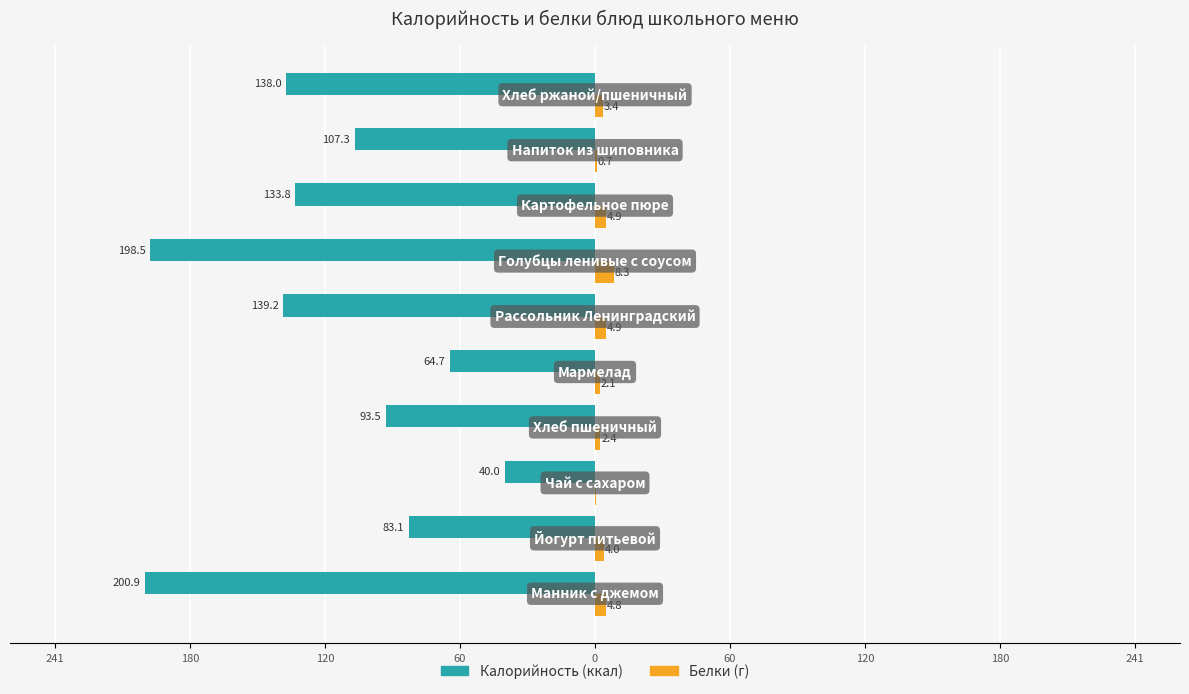

The value of Белки at 60 is 8.1. True or false?

False